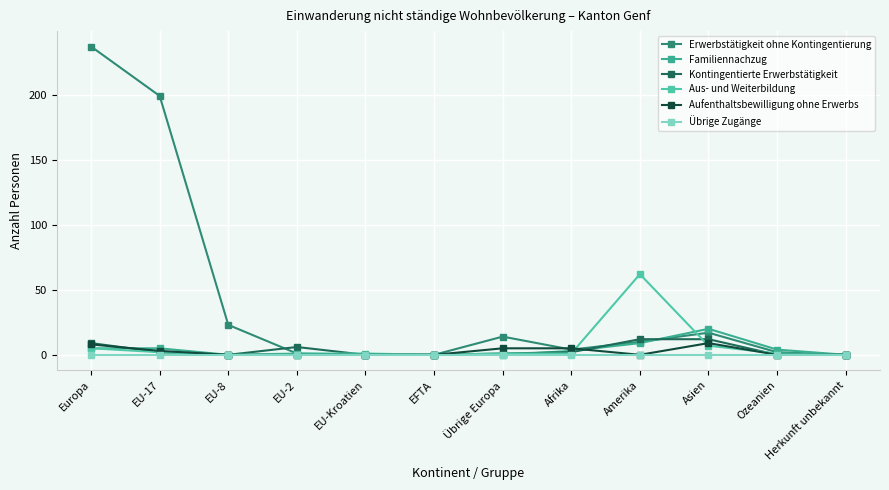

After their last crossing, which series has the higher values: Familiennachzug or Kontingentierte Erwerbstätigkeit?

Familiennachzug